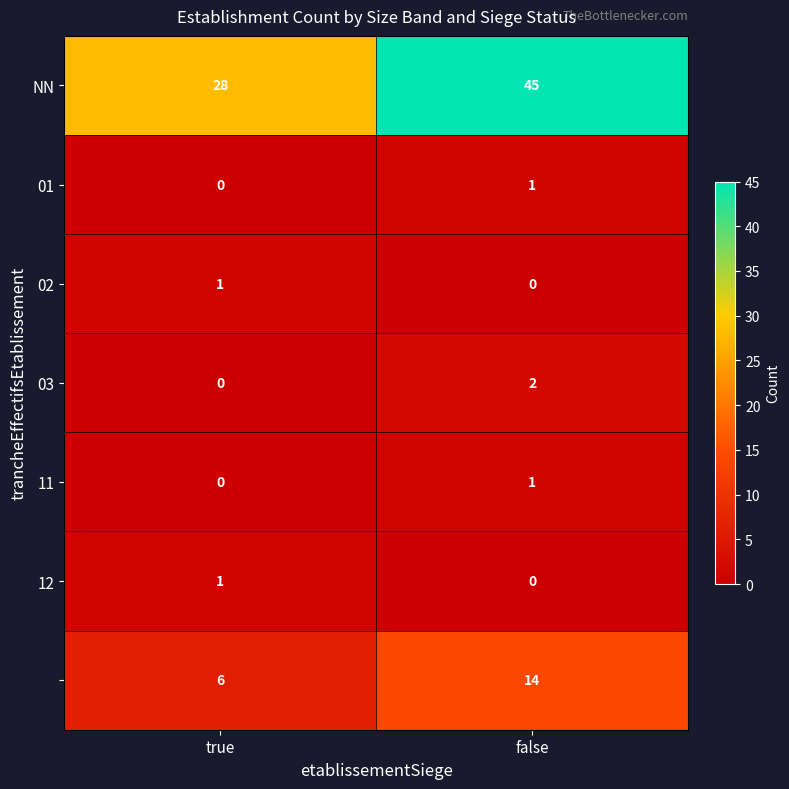

How many series are shown in this chart?

7